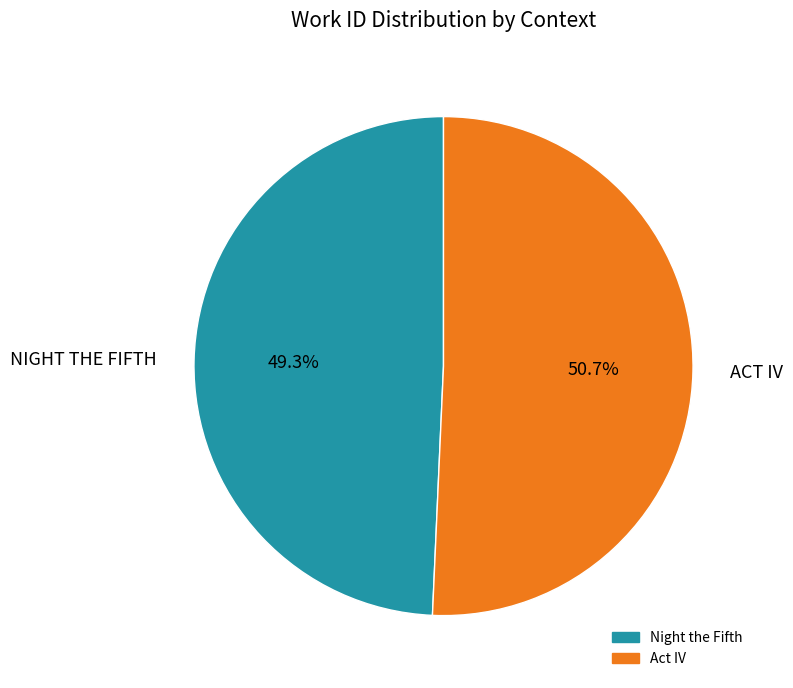

Which slice is the smallest?

Night the Fifth